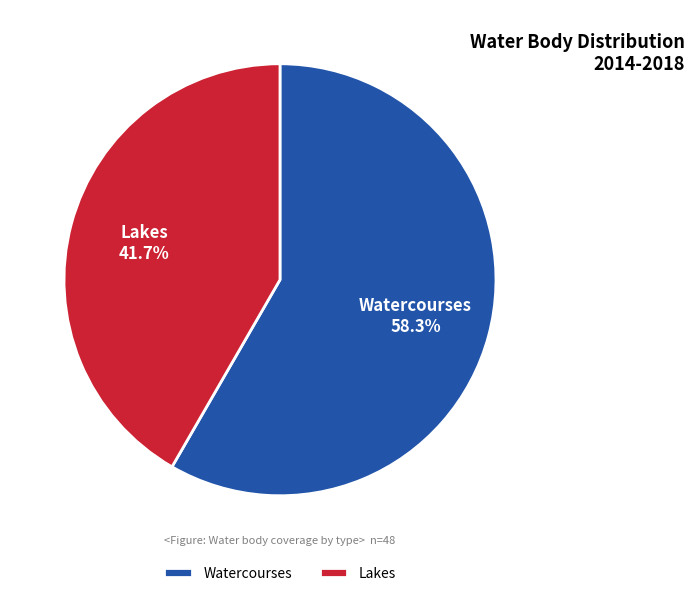

To the nearest percent, what percentage of the pie is Watercourses?

58%